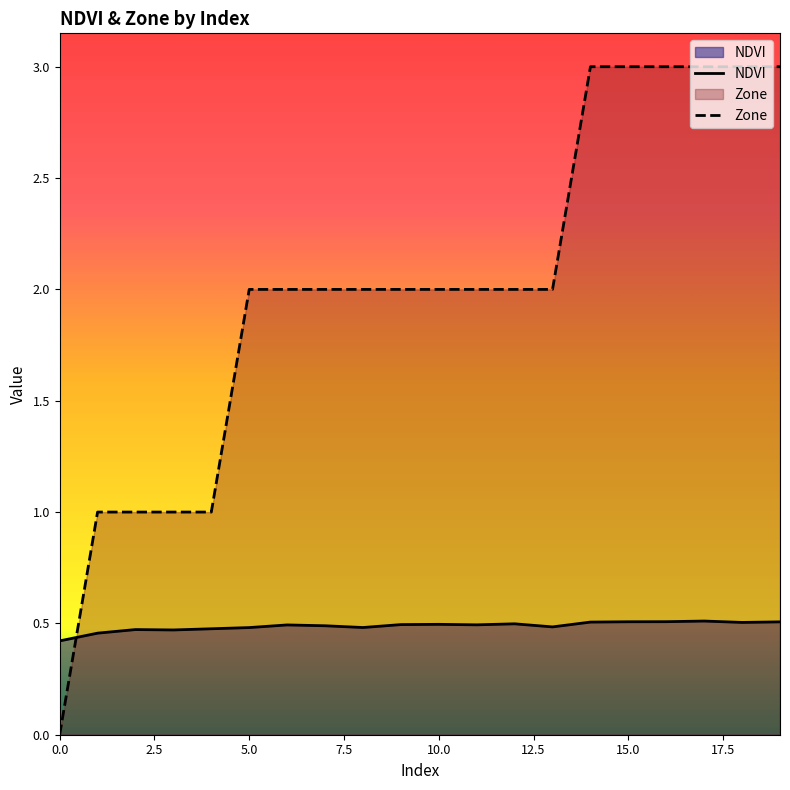

What is the average value of the NDVI series?

0.5